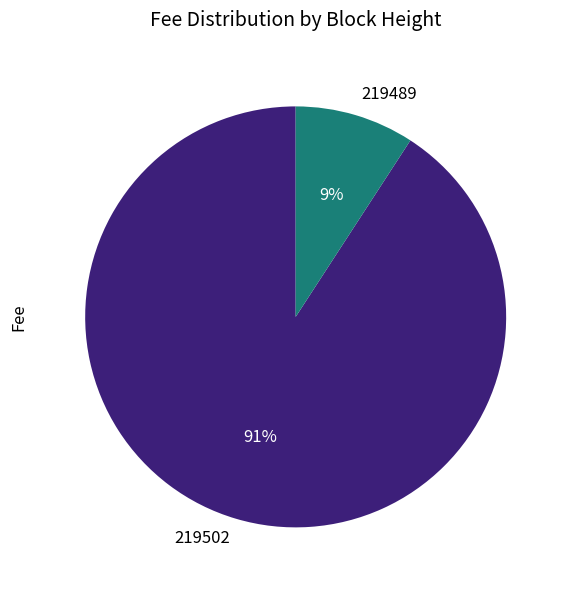

Is it true that 219489 is 21% of the pie?

False